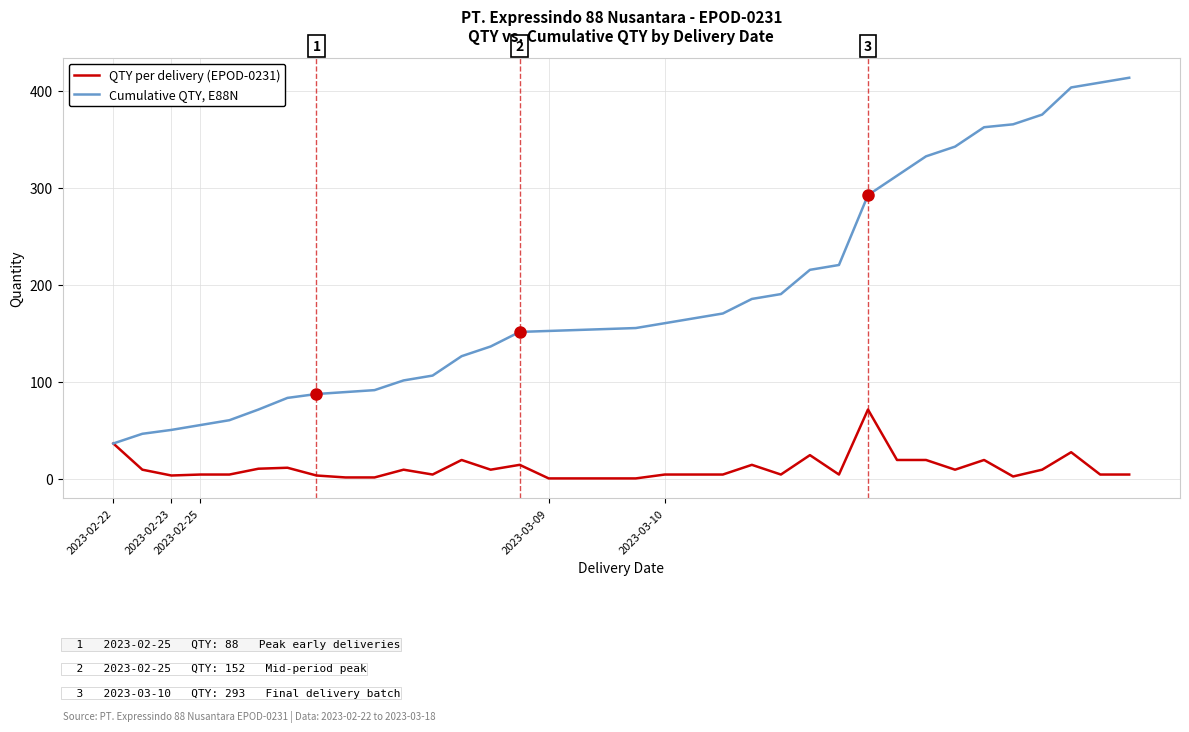

Count the number of categories in the chart.

36